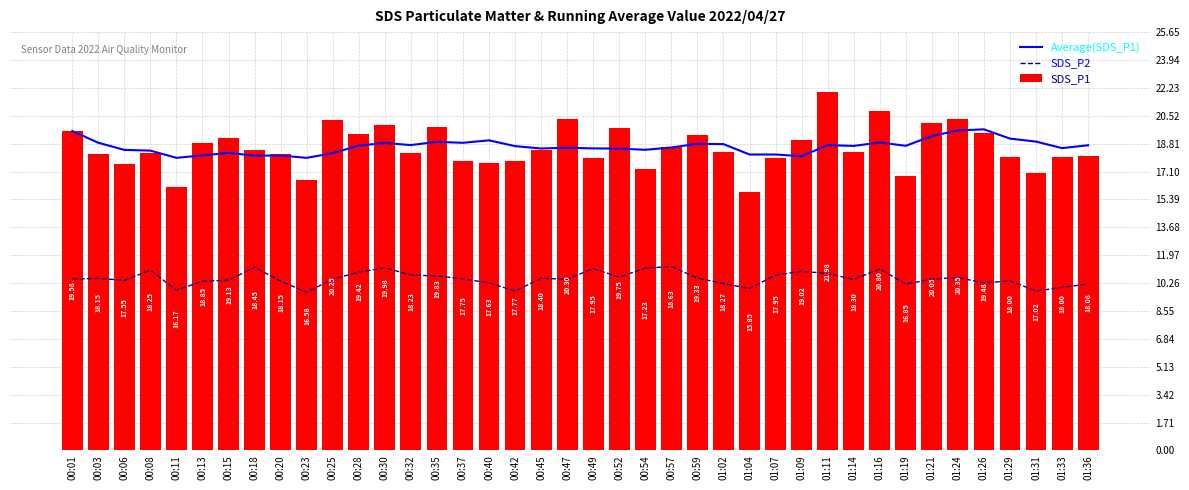

What is the approximate value of SDS_P2 at 01:21?

10.5